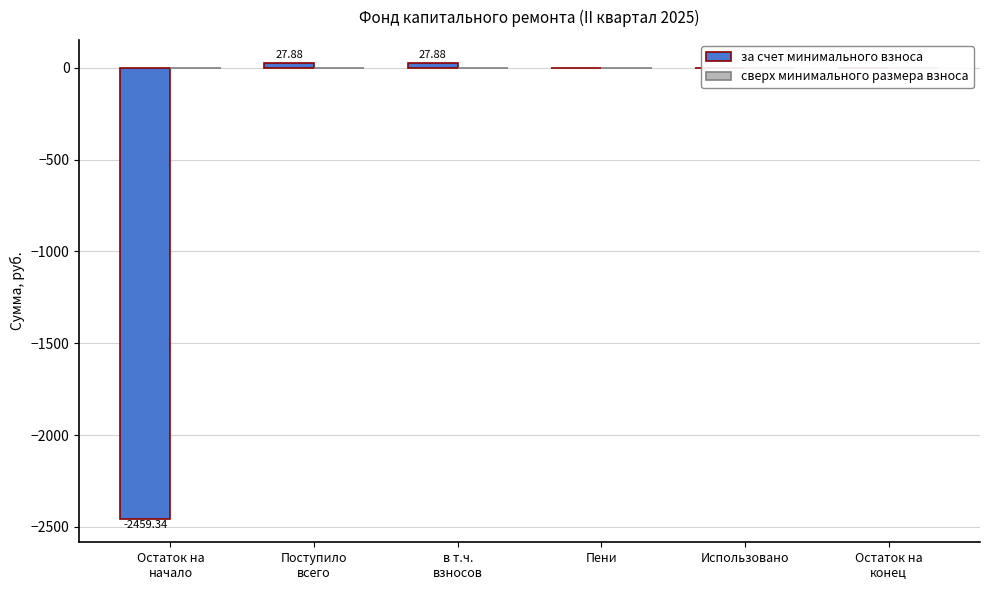

Are the bars horizontal?

No